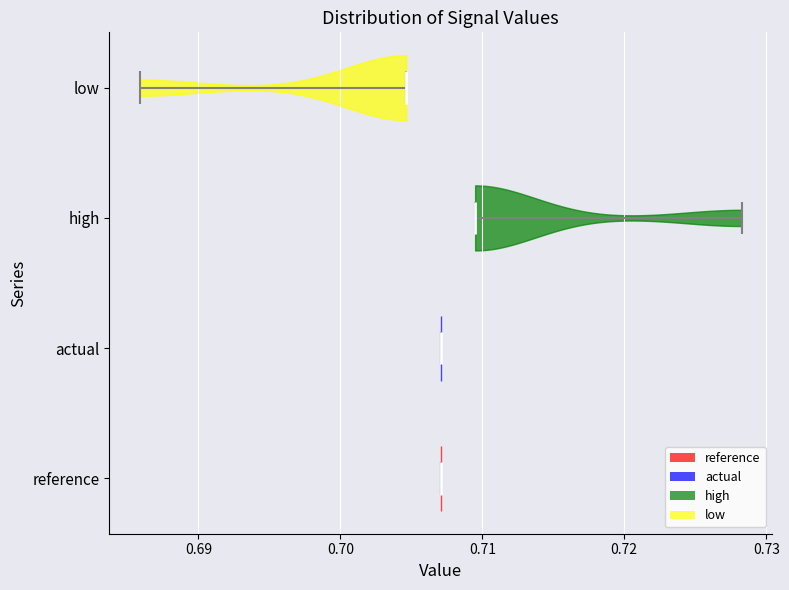

Reading bottom to top, read every violin against the x-axis: where its median line is, and the lowest and highest points it reaches. The values are not printed on the chart, so give them approximately, as read against the axis.

reference: median line 0.707, lowest point 0.707, highest point 0.707
actual: median line 0.707, lowest point 0.707, highest point 0.707
high: median line 0.709, lowest point 0.709, highest point 0.728
low: median line 0.705, lowest point 0.686, highest point 0.705